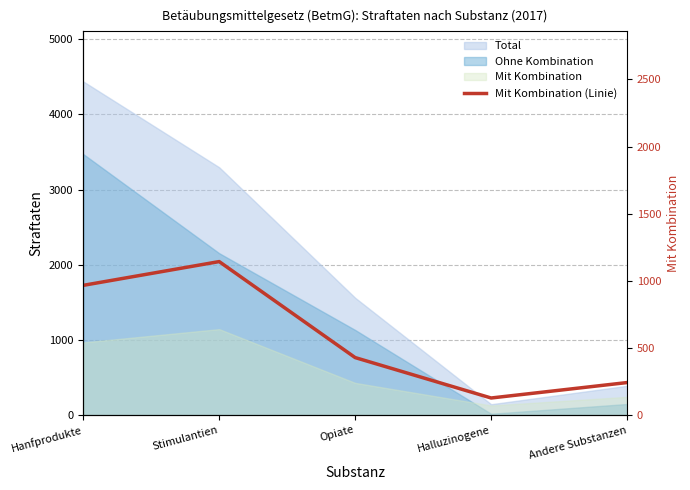

List the labels in order of value, largest first.

Stimulantien, Hanfprodukte, Opiate, Andere Substanzen, Halluzinogene